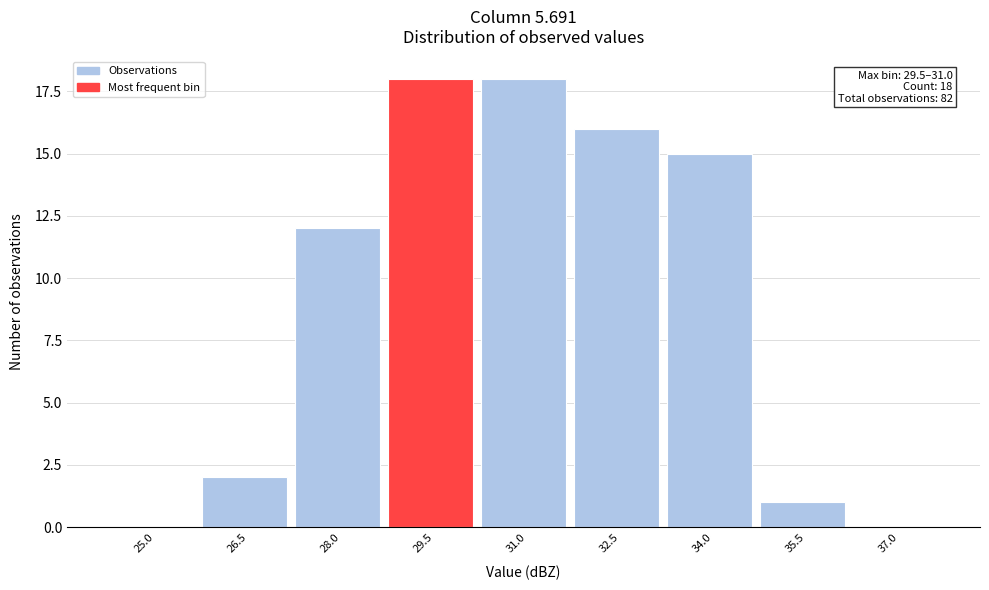

Reading right to left, transcribe all the data shown in this chart.

37.0=0	35.5=1	34.0=15	32.5=16	31.0=18	29.5=18	28.0=12	26.5=2	25.0=0